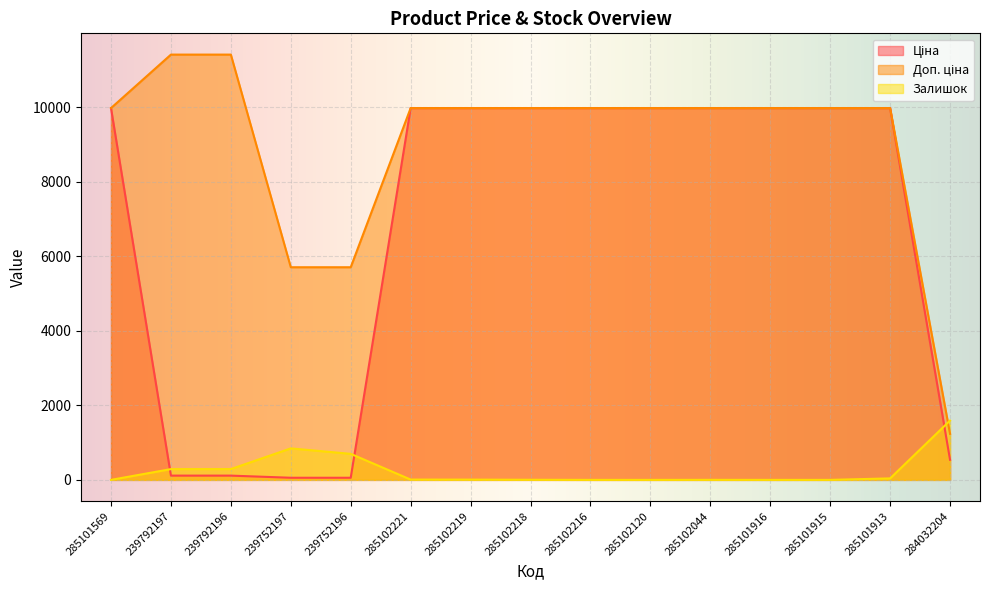

True or false: Доп. ціна has more than 0 points higher than both neighbors.

False